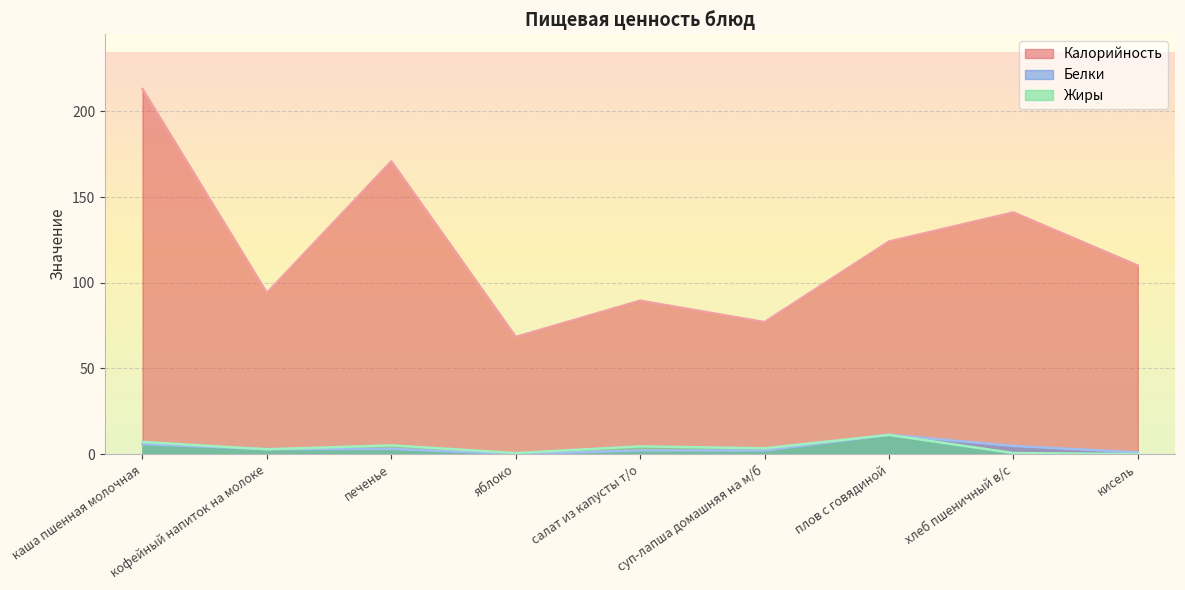

Is it true that Жиры equals 7.1 at каша пшенная молочная?

True